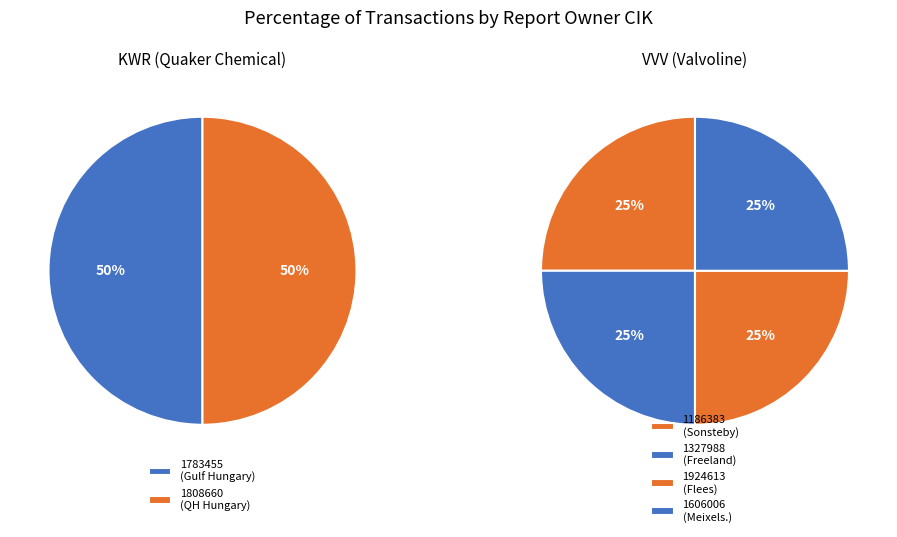

Between 1783455 and 1606006, which is larger?

1783455